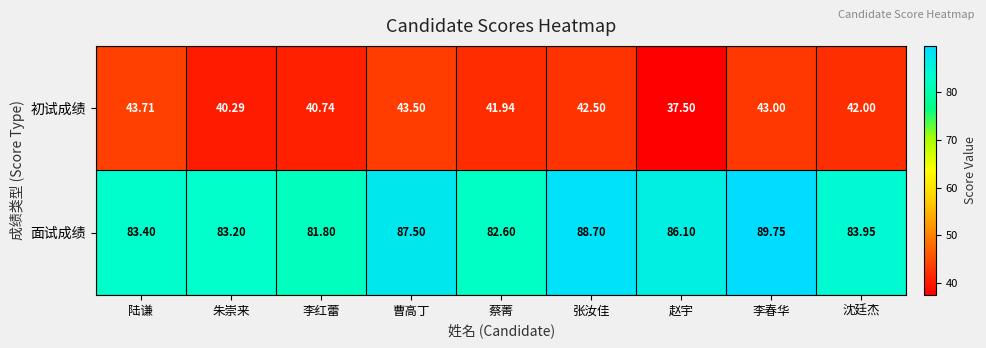

Which category has the lowest value in the 面试成绩 series?

李红蕾